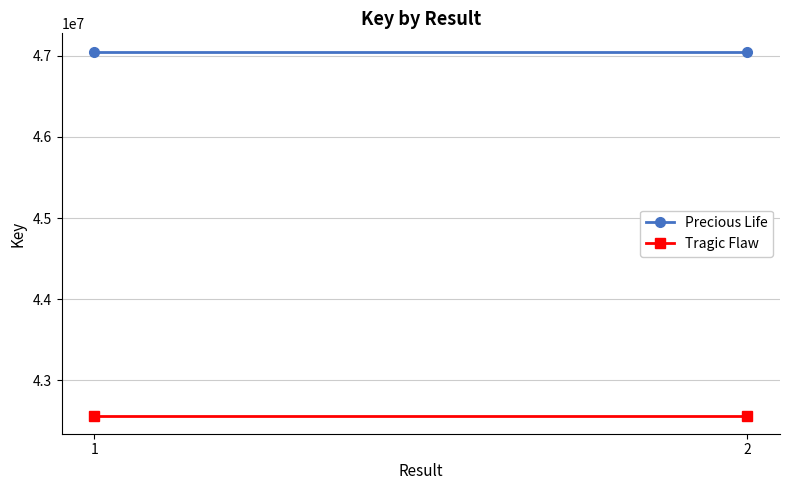

What is the greatest value displayed?

47051508